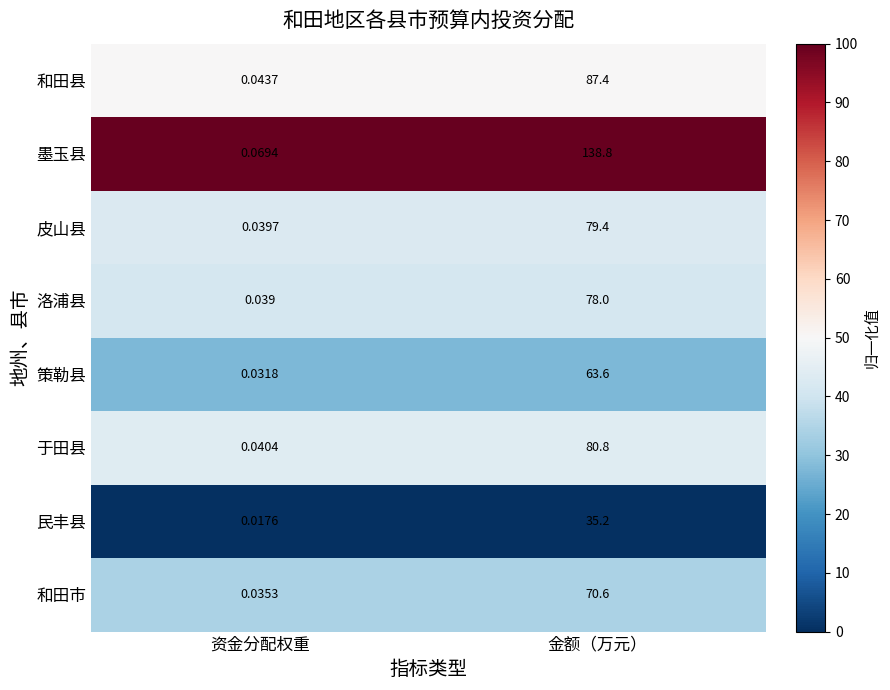

What is the total value across all series at 金额（万元）?

633.8